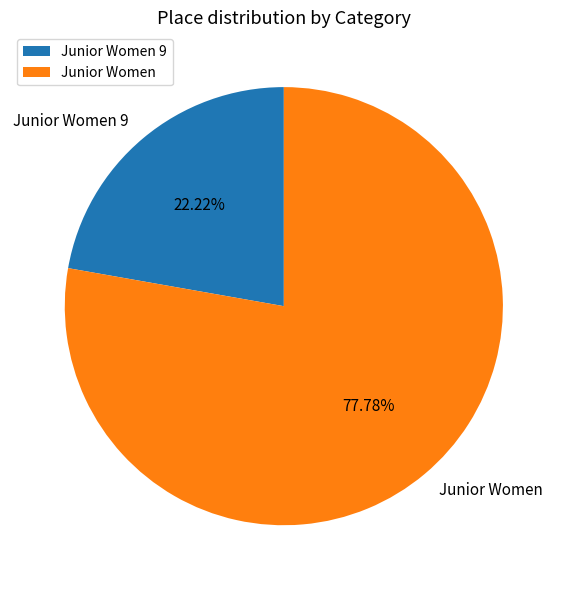

How many segments does this pie chart have?

2